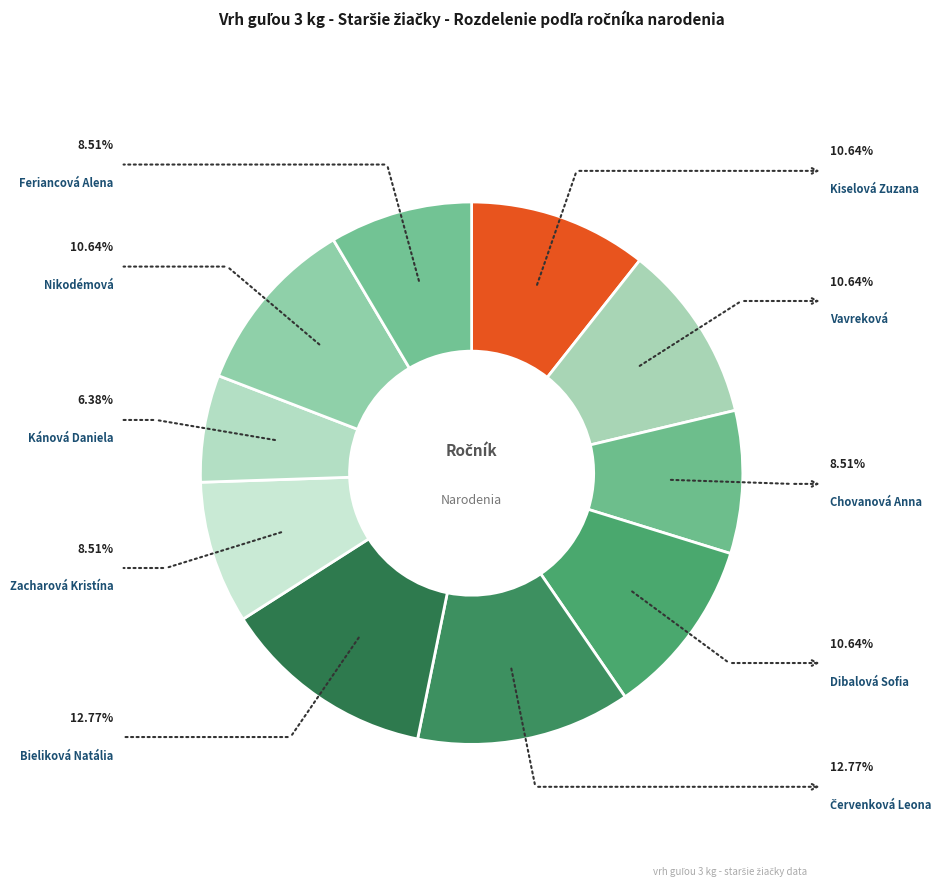

Which category has the smallest portion of the pie?

Kánová Daniela